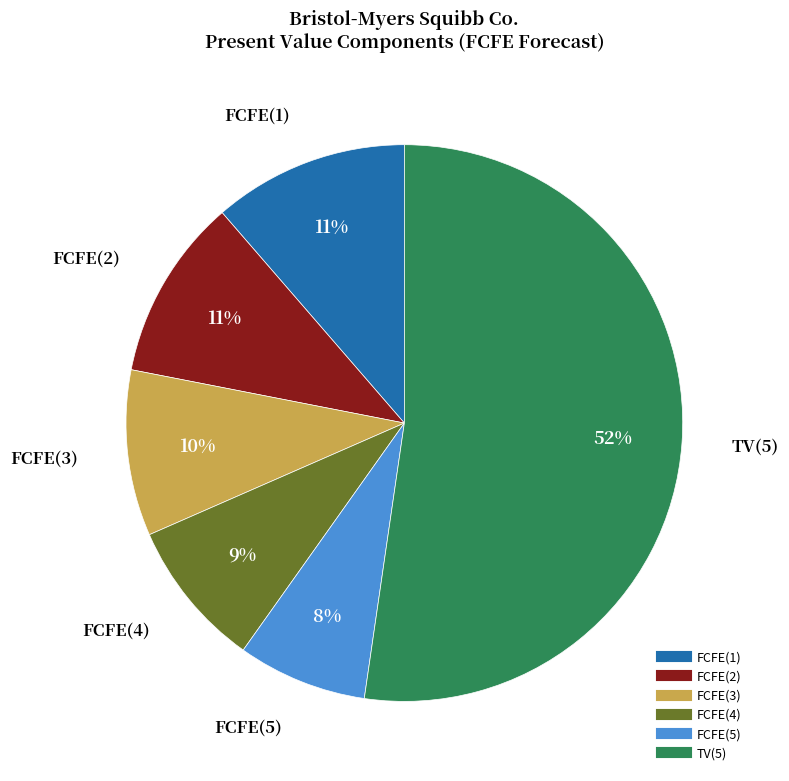

To the nearest percent, what is the average slice percentage?

17%